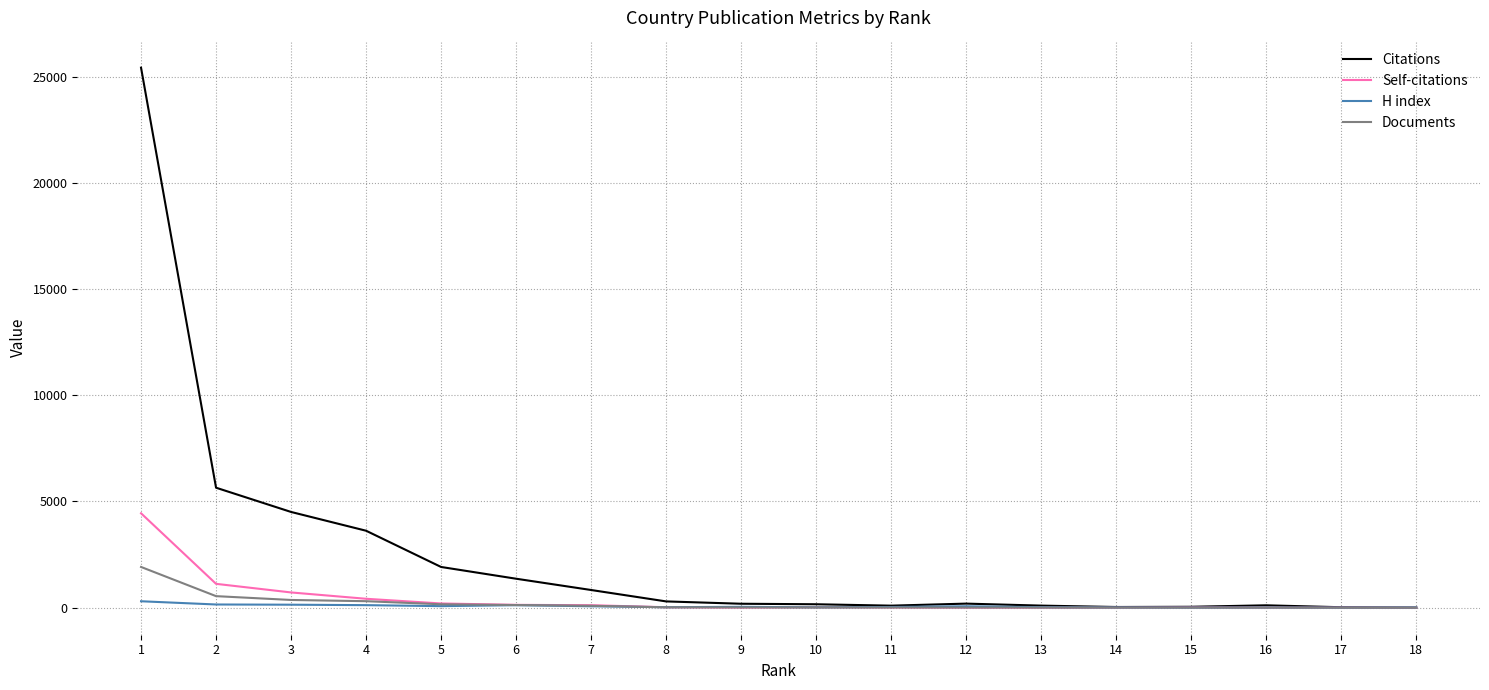

Which series has the largest range (max minus min)?

Citations